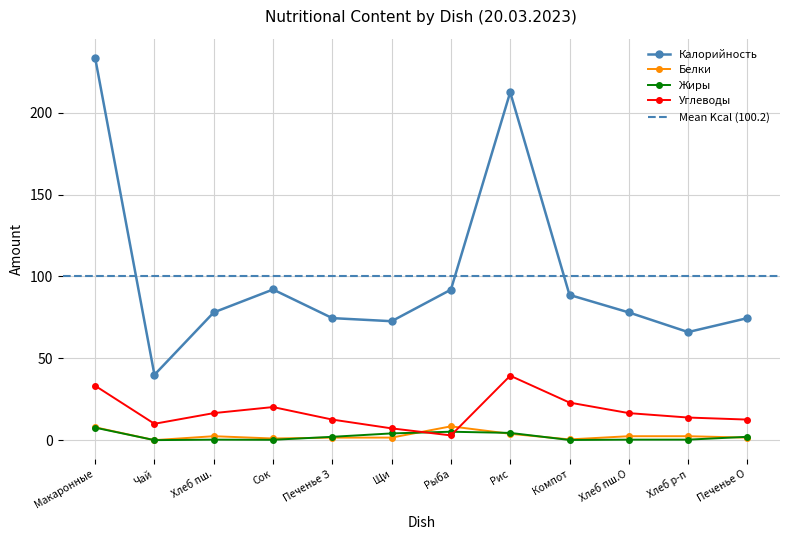

How many distinct data groups are displayed?

4